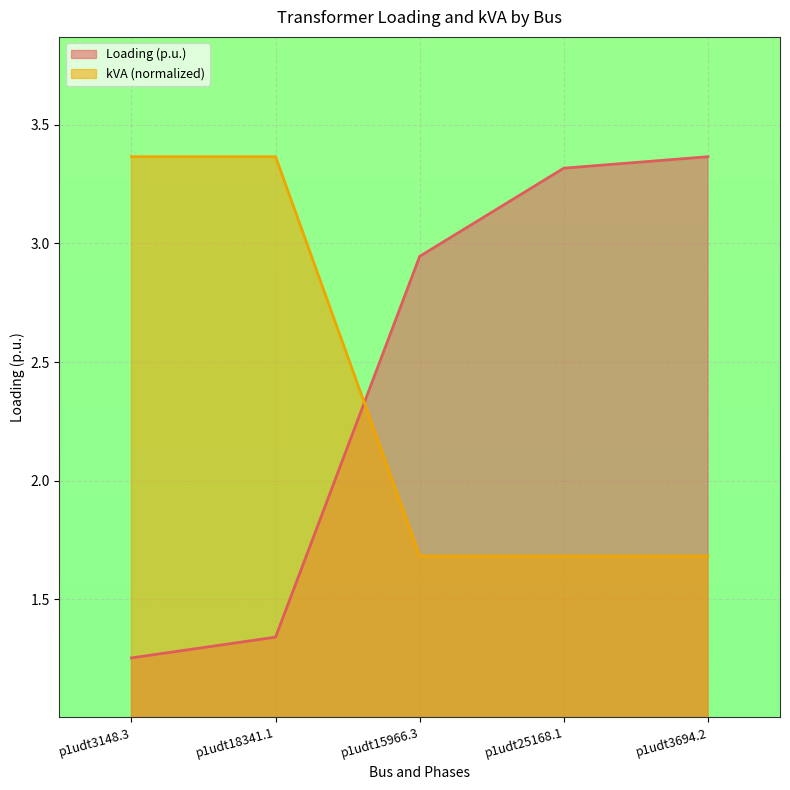

How many intersections are there between kVA and Loading (p.u.)?

1